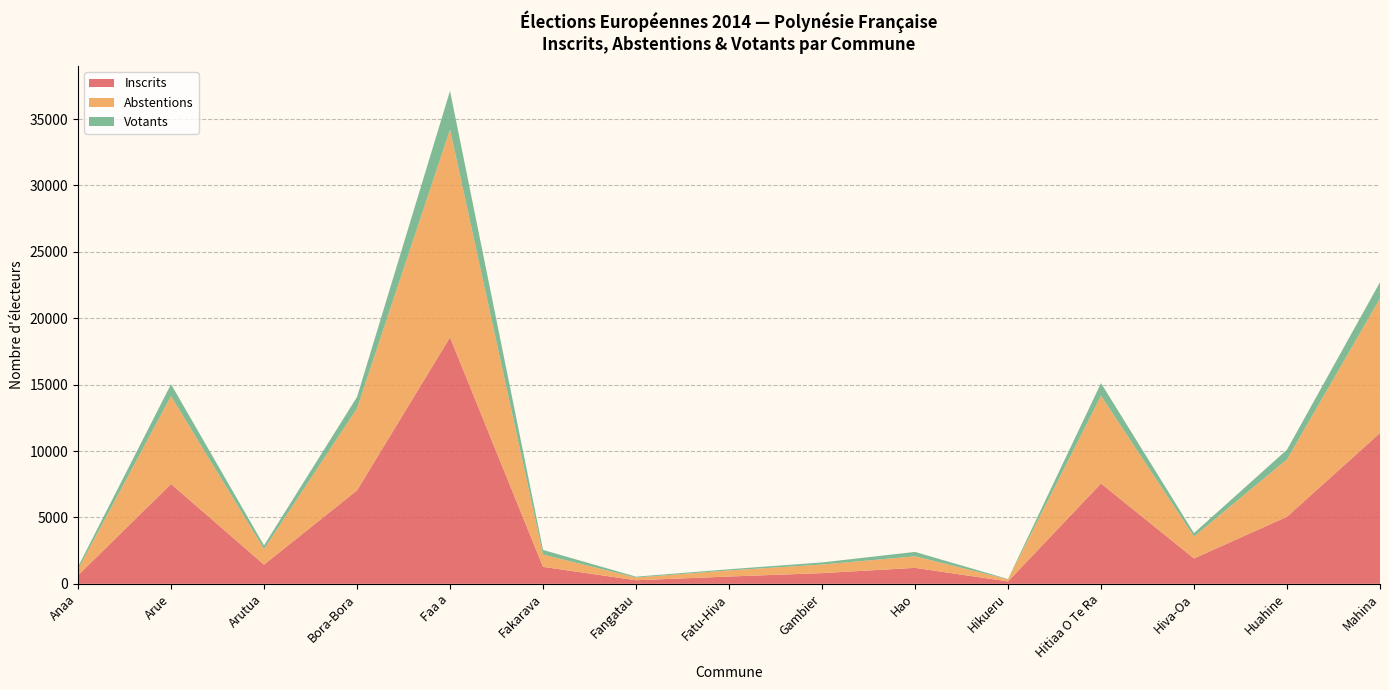

Reading left to right, what are all the values shown in this chart?

Inscrits: Anaa=640	Arue=7518	Arutua=1446	Bora-Bora=7037	Faa a=18562	Fakarava=1276	Fangatau=269	Fatu-Hiva=549	Gambier=805	Hao=1202	Hikueru=180	Hitiaa O Te Ra=7556	Hiva-Oa=1910	Huahine=5052	Mahina=11358
Abstentions: Anaa=456	Arue=6616	Arutua=1170	Bora-Bora=6172	Faa a=15649	Fakarava=923	Fangatau=202	Fatu-Hiva=460	Gambier=647	Hao=868	Hikueru=157	Hitiaa O Te Ra=6604	Hiva-Oa=1650	Huahine=4318	Mahina=10135
Votants: Anaa=184	Arue=902	Arutua=276	Bora-Bora=865	Faa a=2913	Fakarava=353	Fangatau=67	Fatu-Hiva=89	Gambier=158	Hao=334	Hikueru=23	Hitiaa O Te Ra=952	Hiva-Oa=260	Huahine=734	Mahina=1223